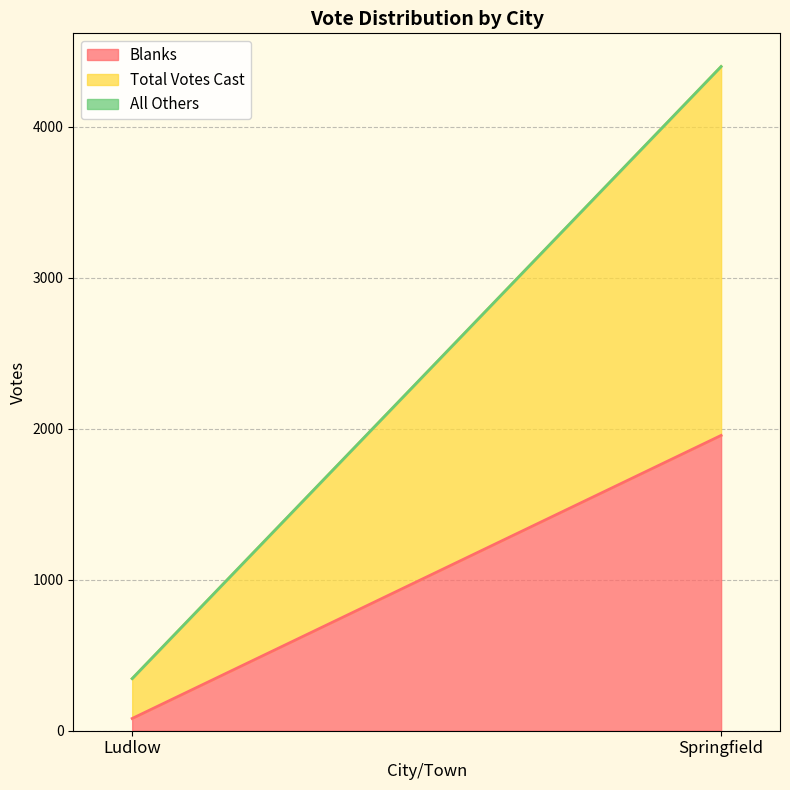

Which series has the widest spread of values?

Total Votes Cast